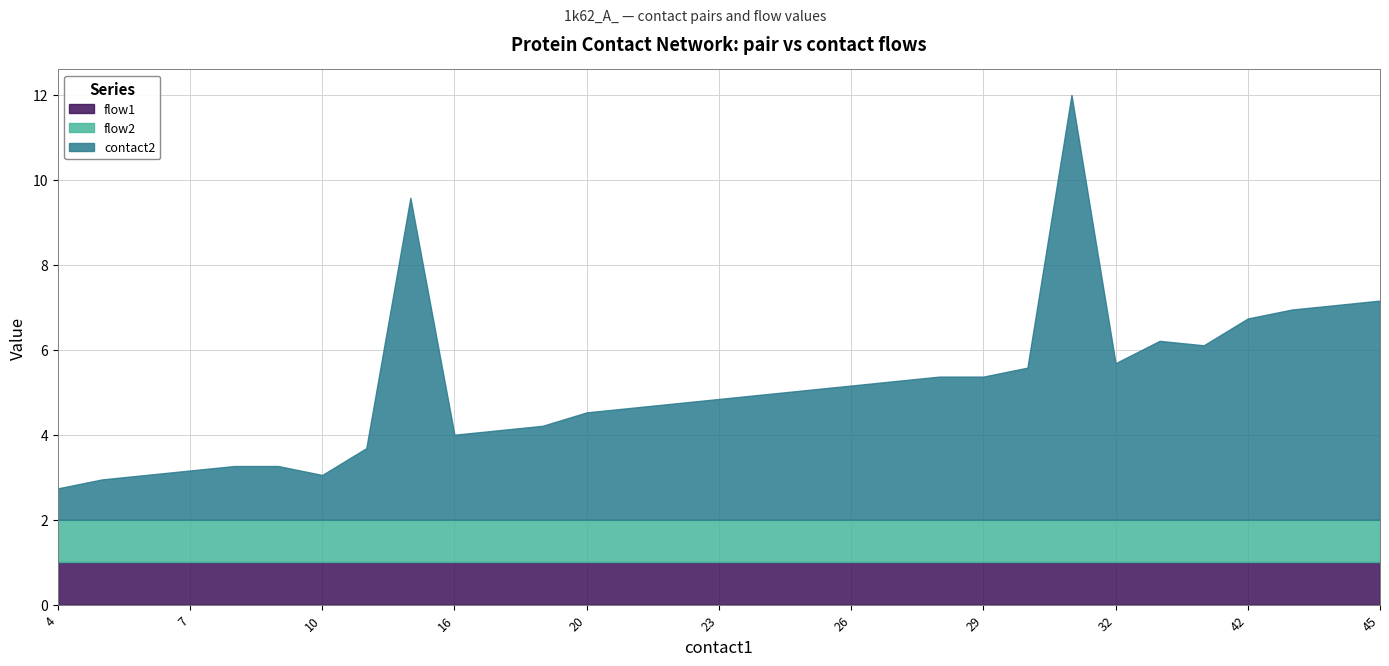

At 30, list the series in order from largest to smallest.

contact2, flow1, flow2